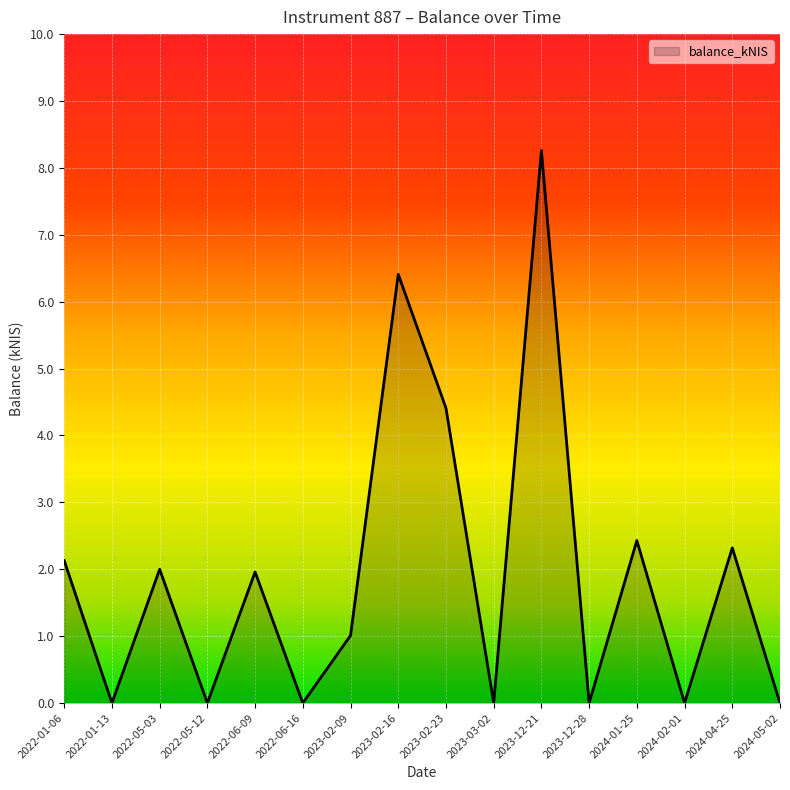

What is the sum of all values?

30.9